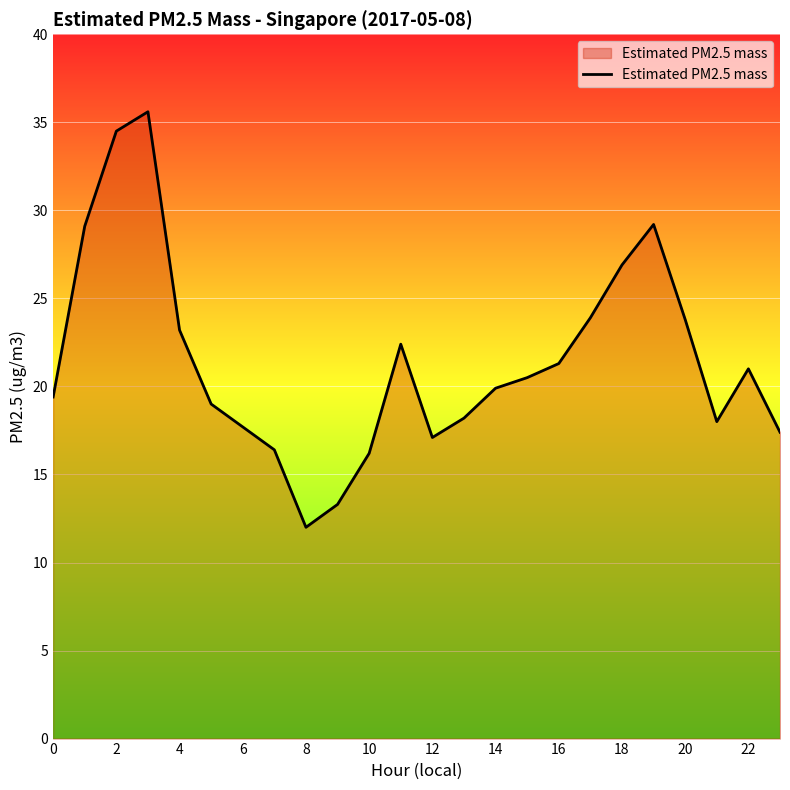

What is the difference between the maximum and minimum values?

23.6